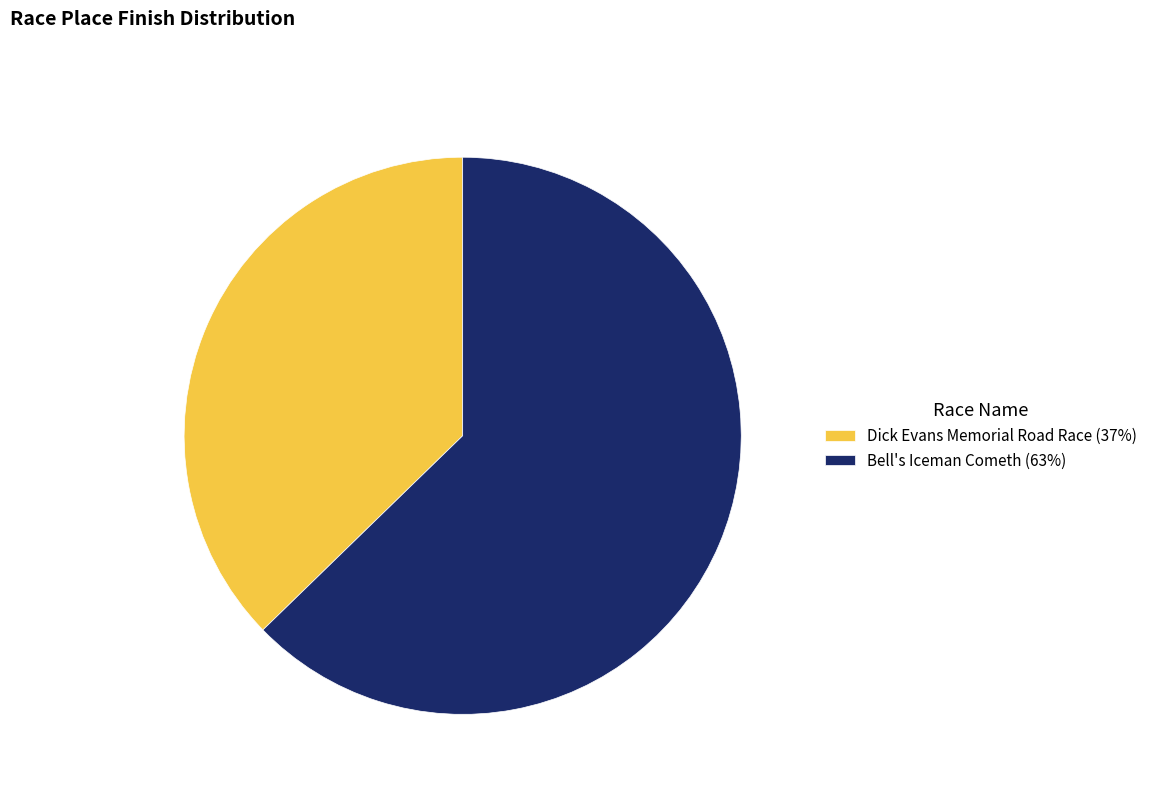

How many slices are in this pie chart?

2